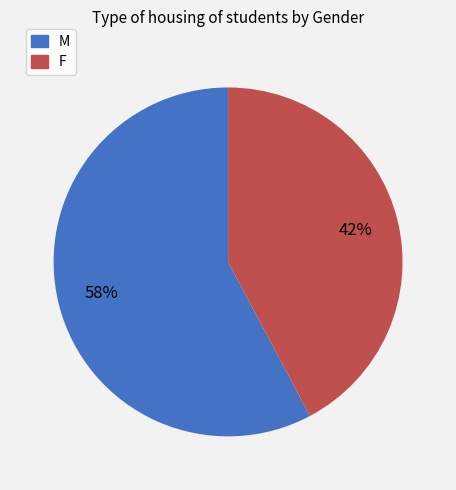

How many segments does this pie chart have?

2